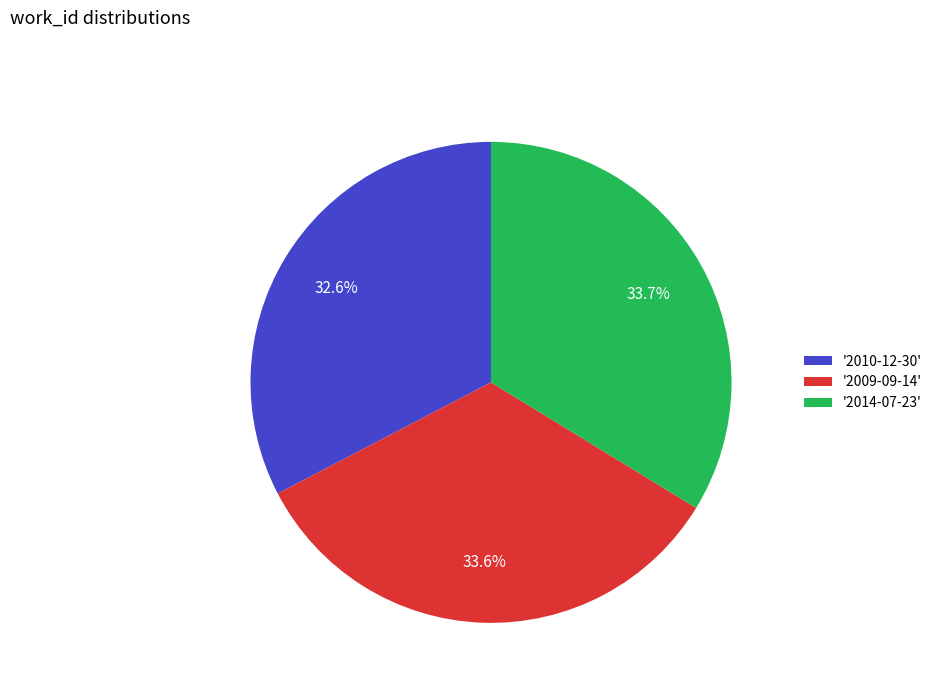

To the nearest percent, what is the average slice percentage?

33%